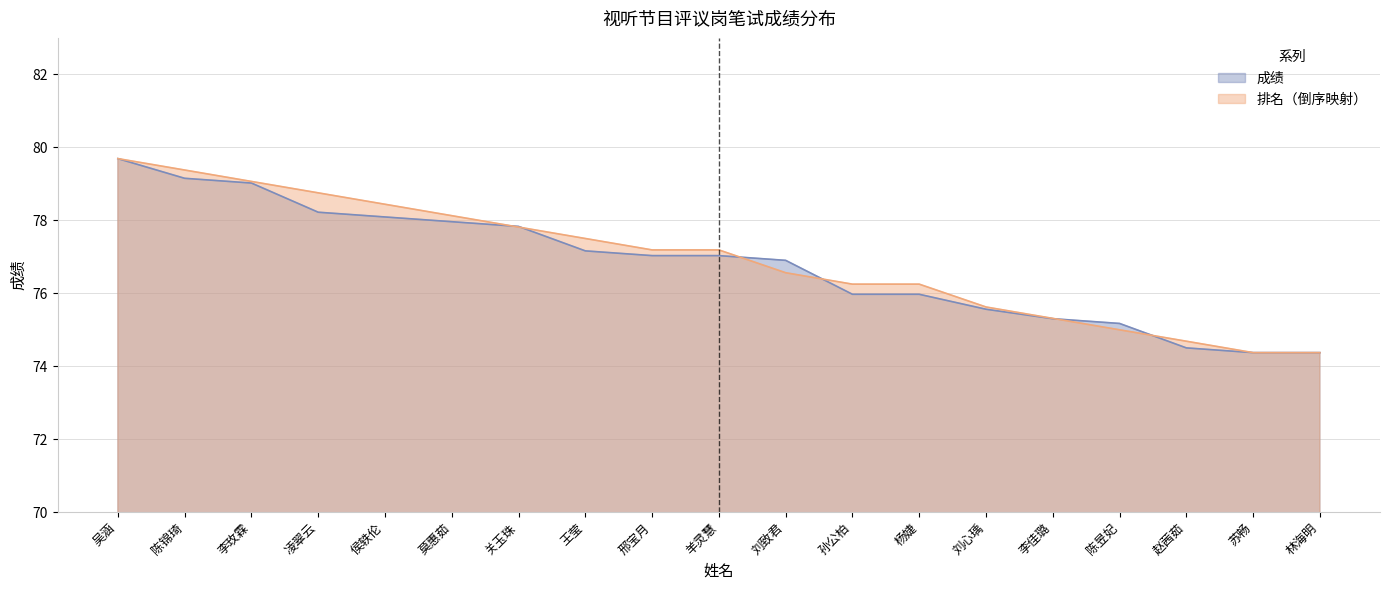

True or false: 成绩 has a value of 77.2 at 王莹.

True